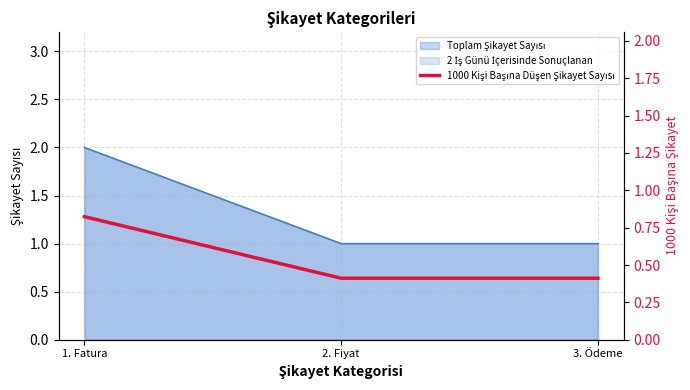

Is it true that the value at 1. Fatura is 0.8?

True